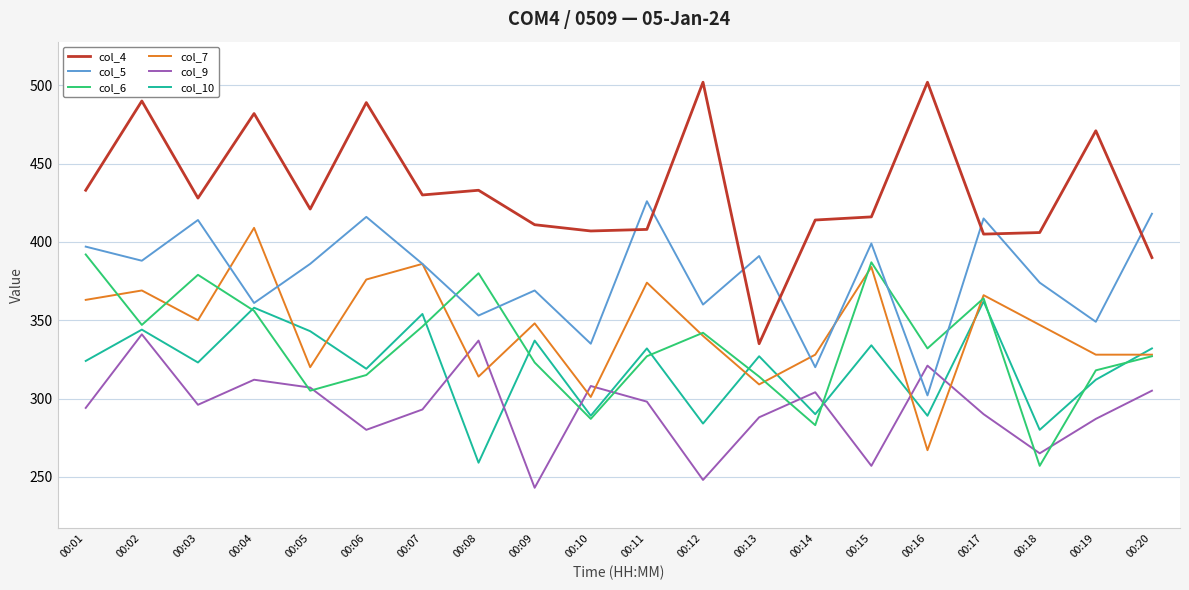

True or false: col_6 has a value of 283 at 00:14.

True